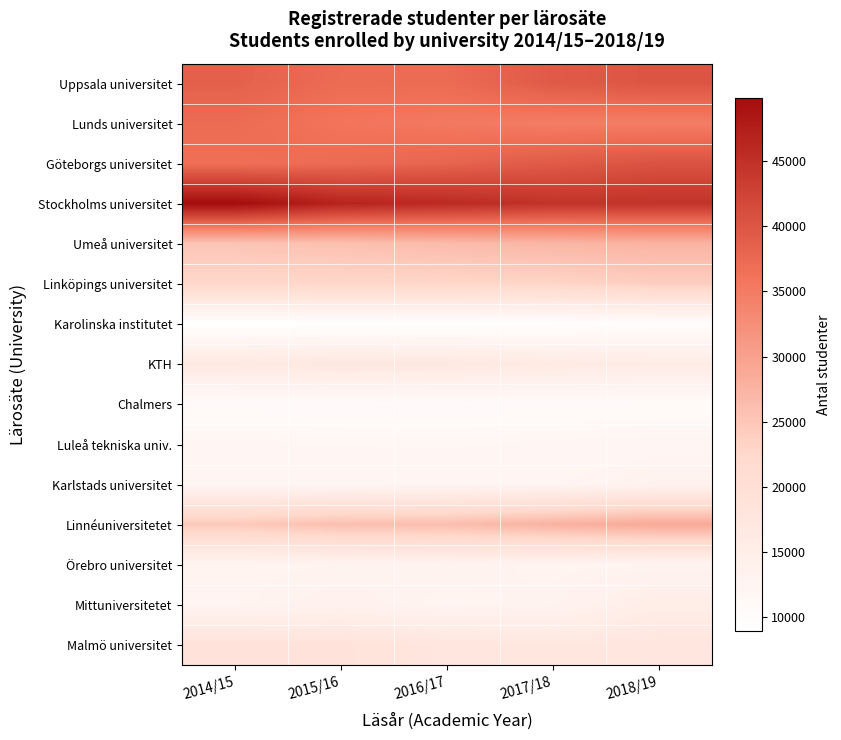

Between 2015/16 and 2014/15, which is larger?

2014/15